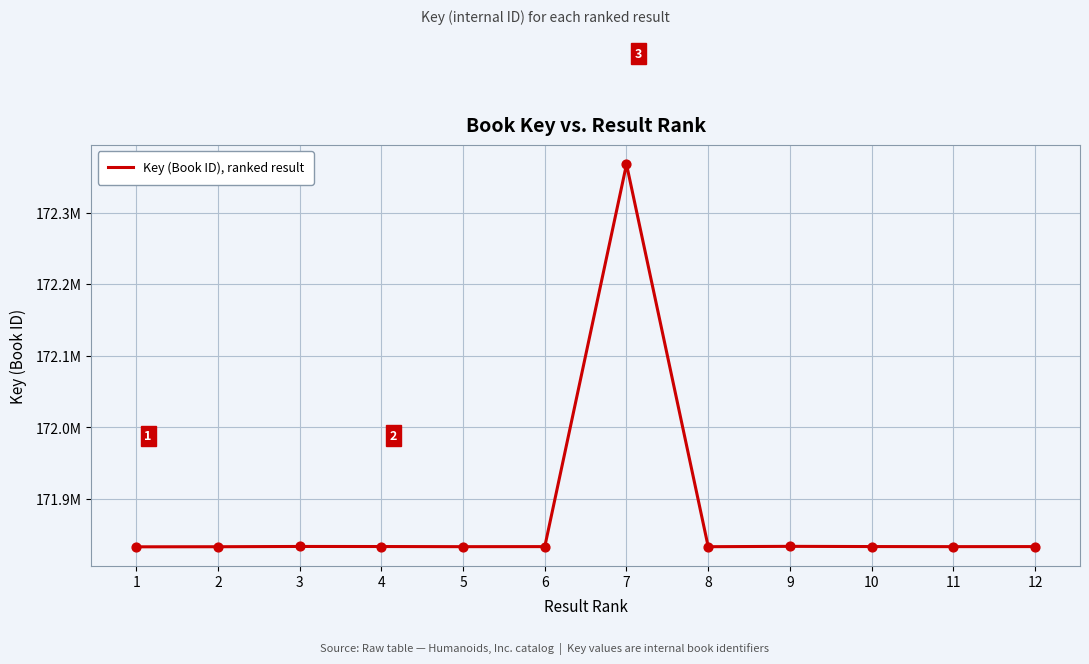

What is the change in value from 10 to 12?

-40